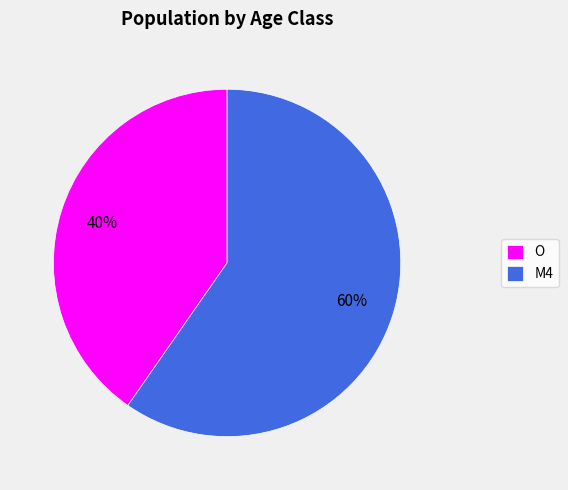

To the nearest percent, what portion does O represent?

40%